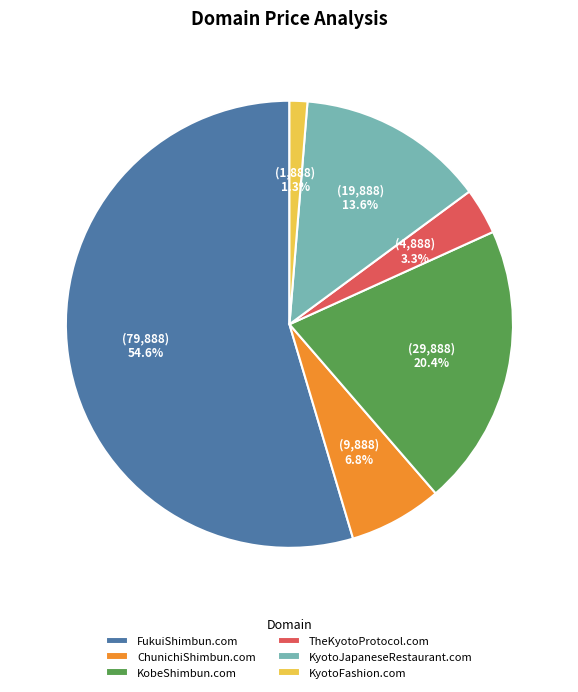

Rank the categories by value from lowest to highest.

KyotoFashion.com, TheKyotoProtocol.com, ChunichiShimbun.com, KyotoJapaneseRestaurant.com, KobeShimbun.com, FukuiShimbun.com